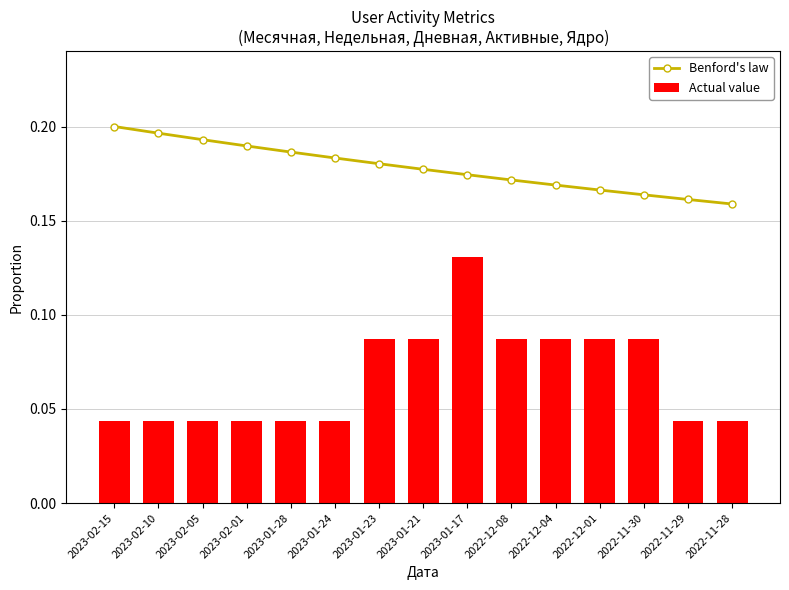

Reading right to left, extract all data points from this chart.

Benford's law: 2022-11-28=0.2	2022-11-29=0.2	2022-11-30=0.2	2022-12-01=0.2	2022-12-04=0.2	2022-12-08=0.2	2023-01-17=0.2	2023-01-21=0.2	2023-01-23=0.2	2023-01-24=0.2	2023-01-28=0.2	2023-02-01=0.2	2023-02-05=0.2	2023-02-10=0.2	2023-02-15=0.2
Actual value: 2022-11-28=0.0	2022-11-29=0.0	2022-11-30=0.1	2022-12-01=0.1	2022-12-04=0.1	2022-12-08=0.1	2023-01-17=0.1	2023-01-21=0.1	2023-01-23=0.1	2023-01-24=0.0	2023-01-28=0.0	2023-02-01=0.0	2023-02-05=0.0	2023-02-10=0.0	2023-02-15=0.0